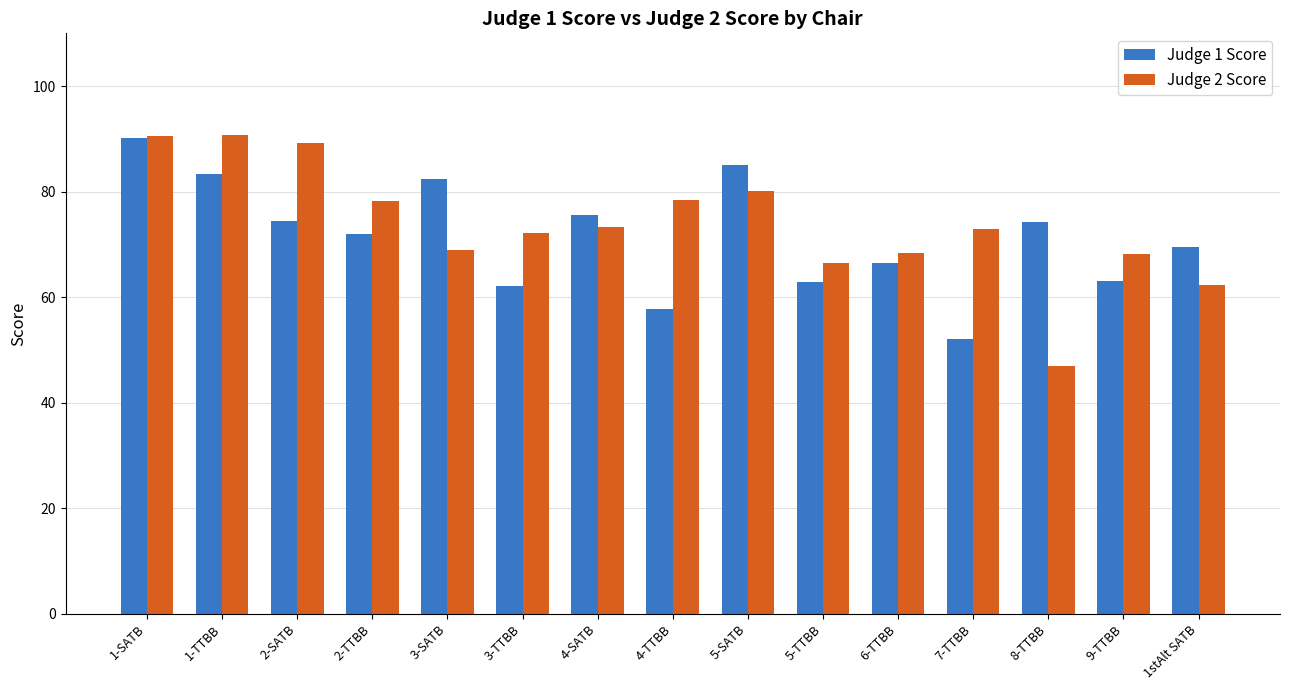

What is the difference between the highest and lowest values at 4-TTBB?

20.6